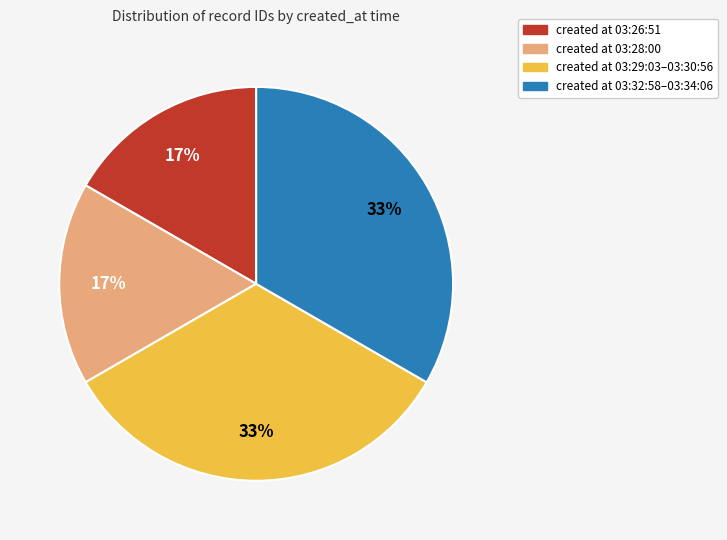

Is there a majority slice in this chart?

No